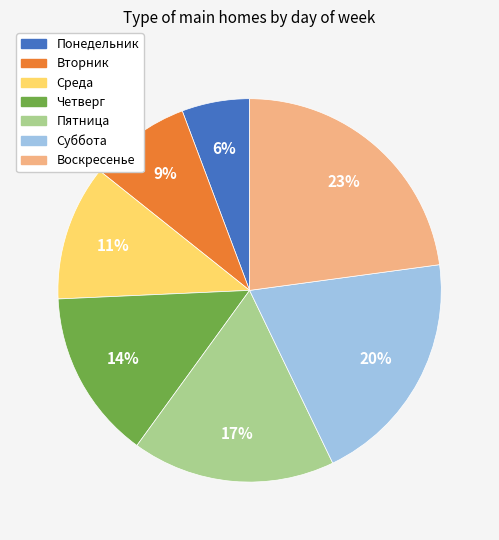

To the nearest percent, what is the difference between the largest and smallest slice percentages?

17%